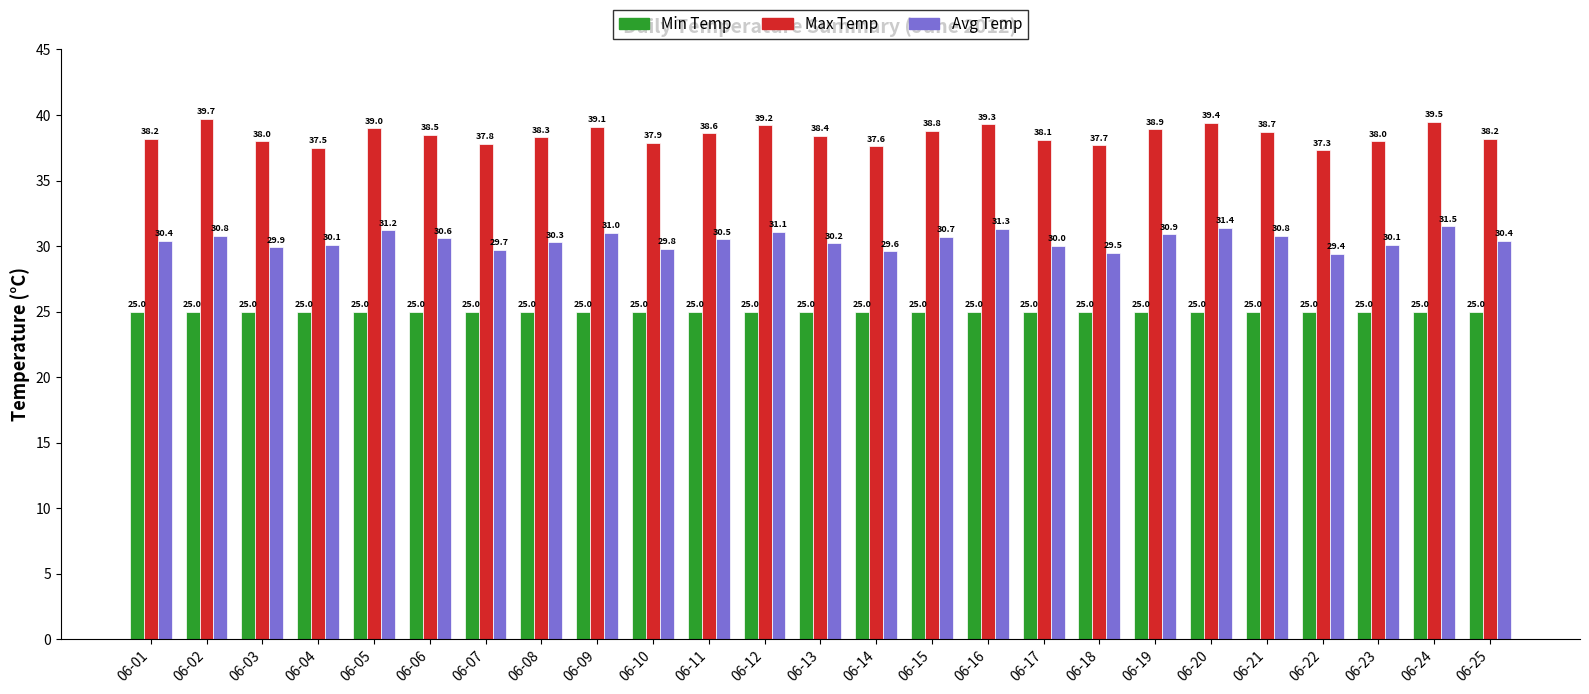

What is the value of the Min Temp bar at the 3rd from the left?

25.0